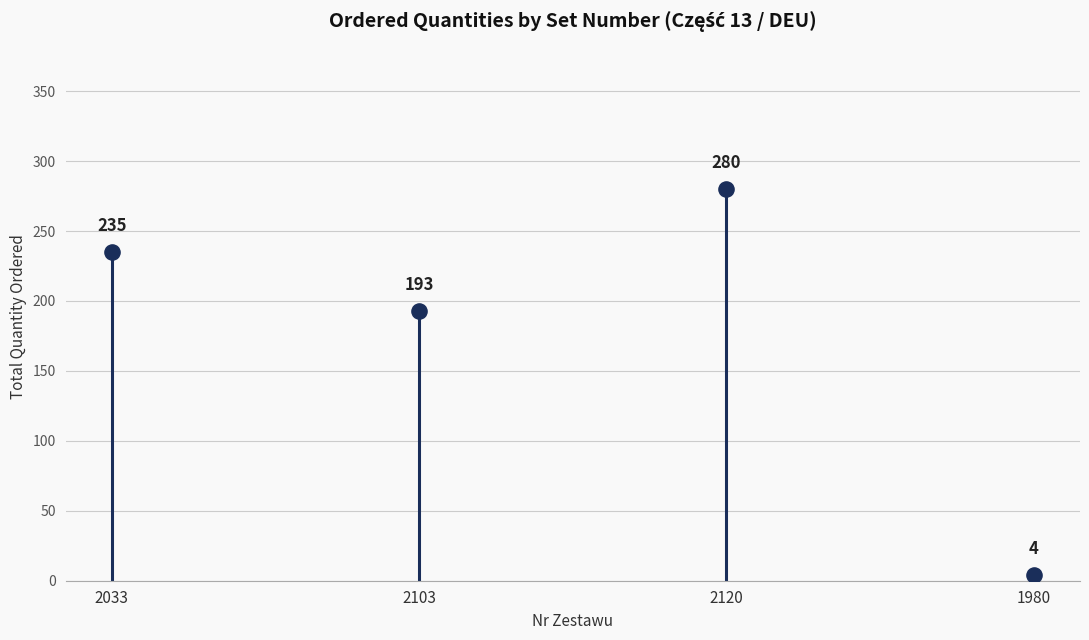

What is the change in value from 2120 to 1980?

-276